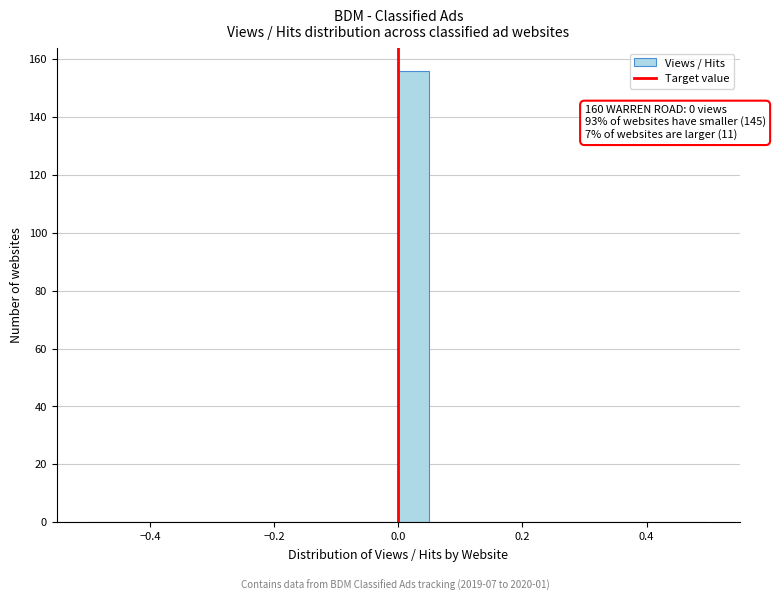

Read against the x-axis, roughly where is the centre of the tallest bar?

0.02